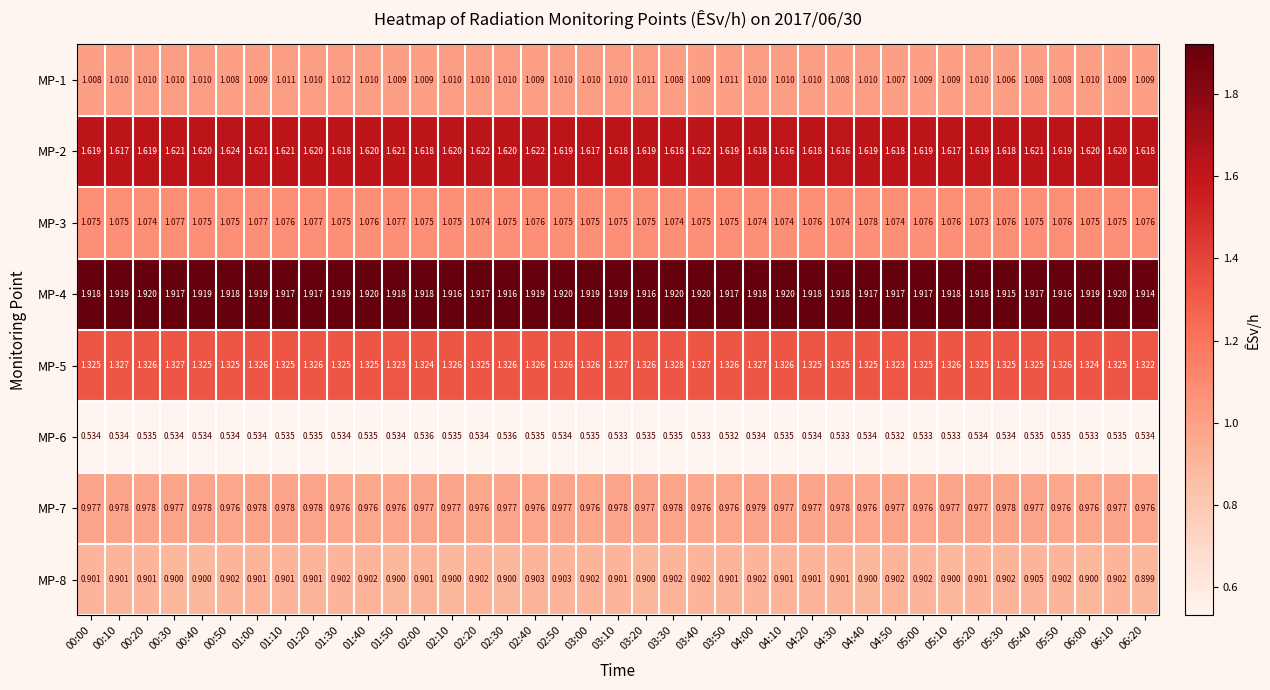

Is the value of MP-8 at 04:30 greater than the value of MP-2 at 02:10?

No